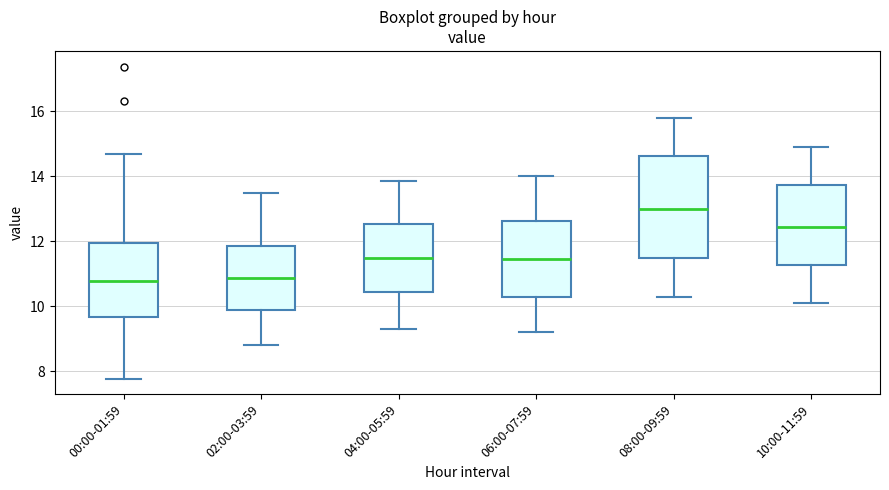

Comparing the boxes themselves (not the whiskers), which one is the tallest?

08:00-09:59